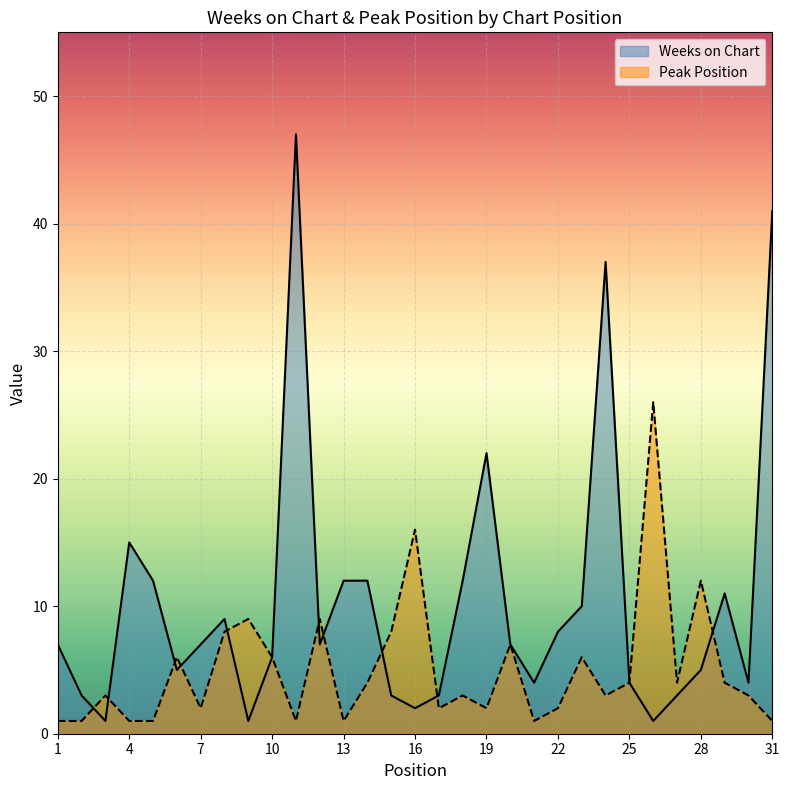

What is the sum of all Peak Position values?

157